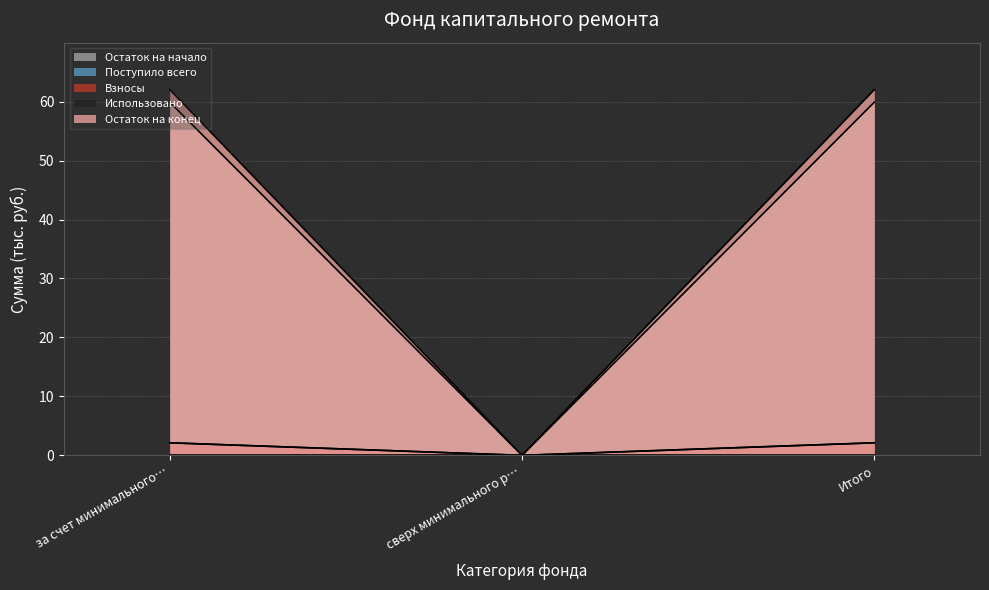

Reading left to right, list all the values displayed in this chart.

Остаток на начало: 59.9	0.0	59.9
Поступило всего: 2.1	0.0	2.1
Взносы: 2.1	0.0	2.1
Остаток на конец: 62.0	0.0	62.0